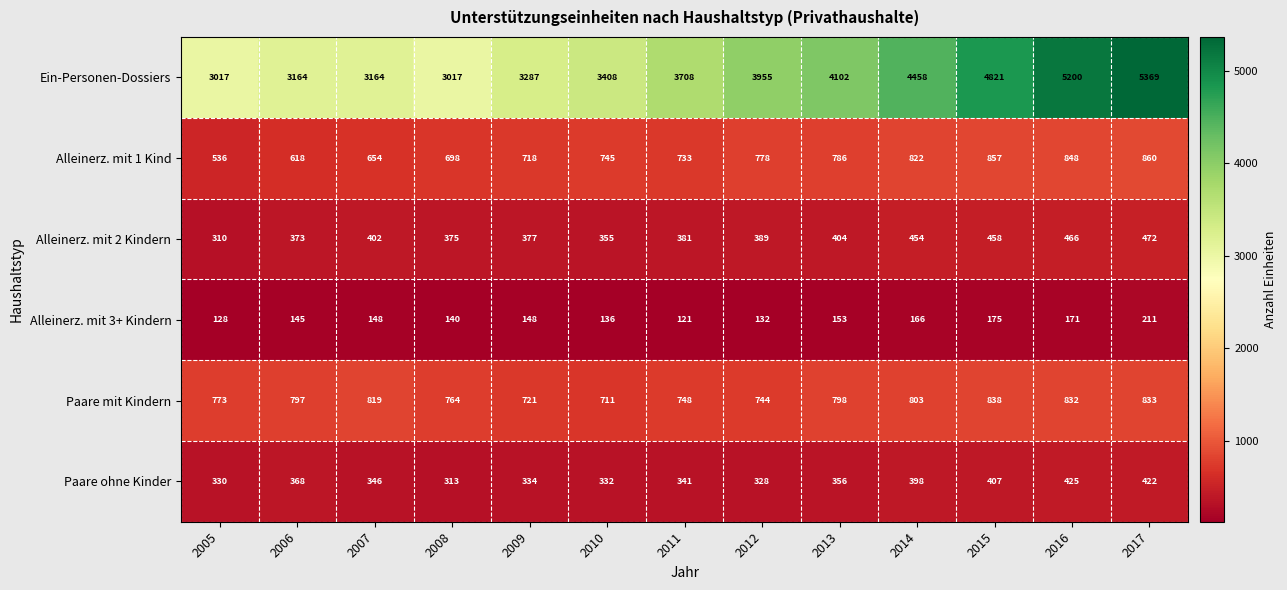

At which category is the sum across all series the highest?

2017